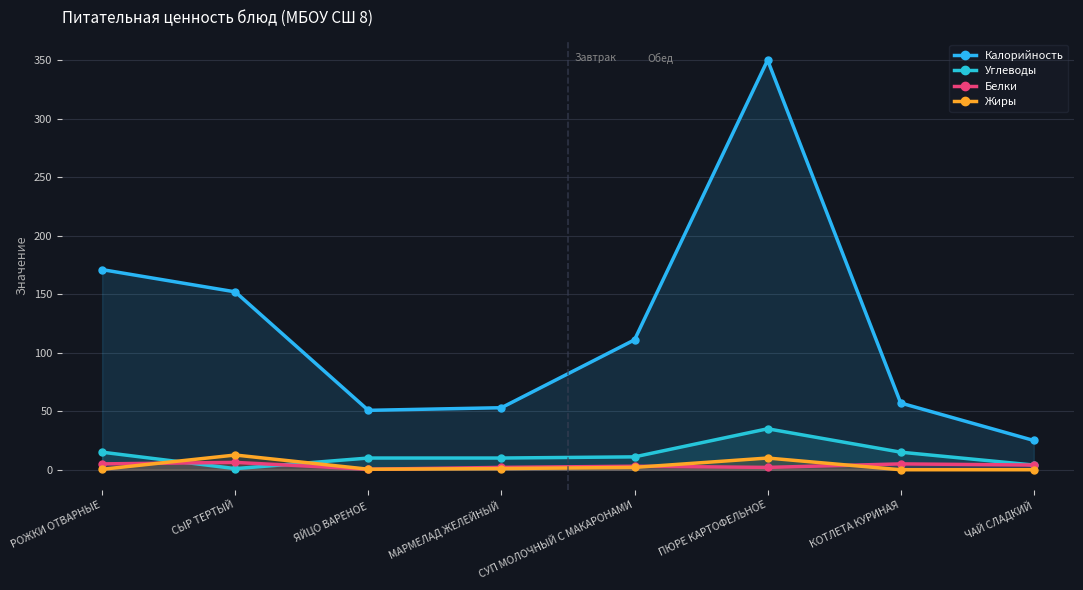

True or false: Жиры has a value of 1.0 at МАРМЕЛАД ЖЕЛЕЙНЫЙ.

True